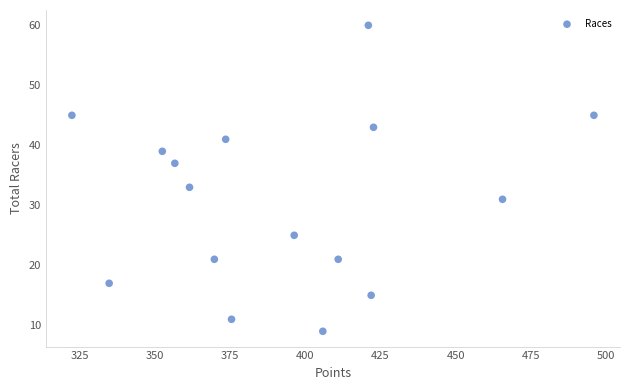

What Y value in the scatter plot is closest to 34?

33